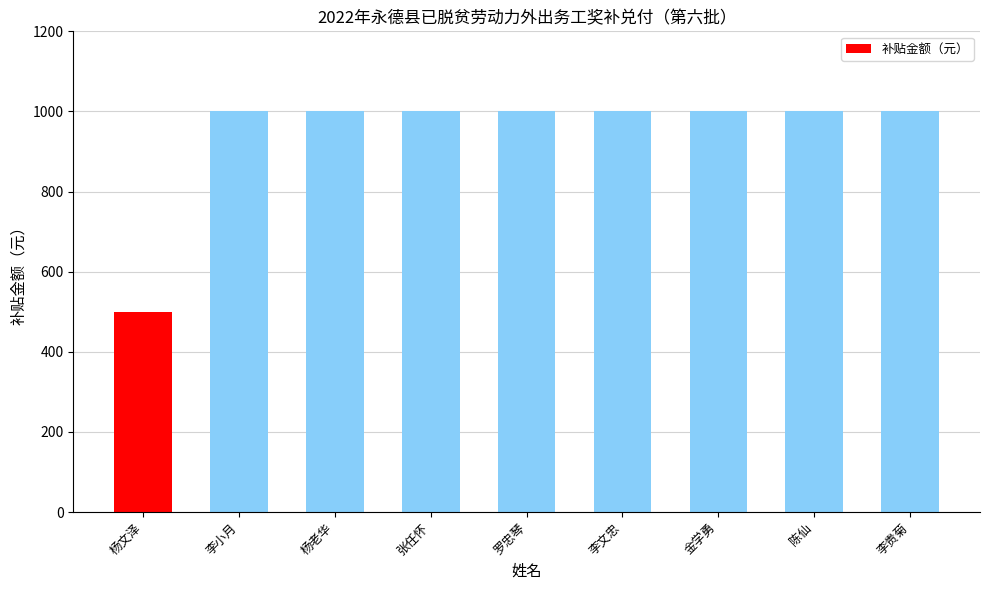

Are the bars grouped side by side (vs. stacked)?

No